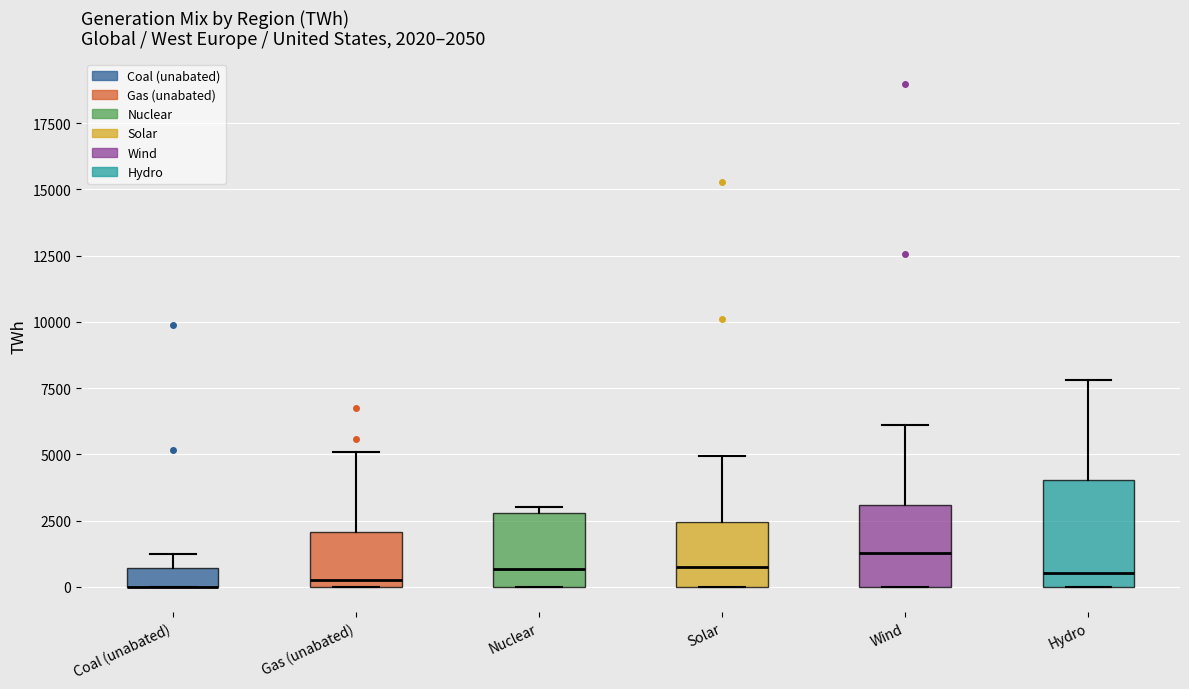

Comparing the boxes themselves (not the whiskers), which one is the tallest?

Hydro